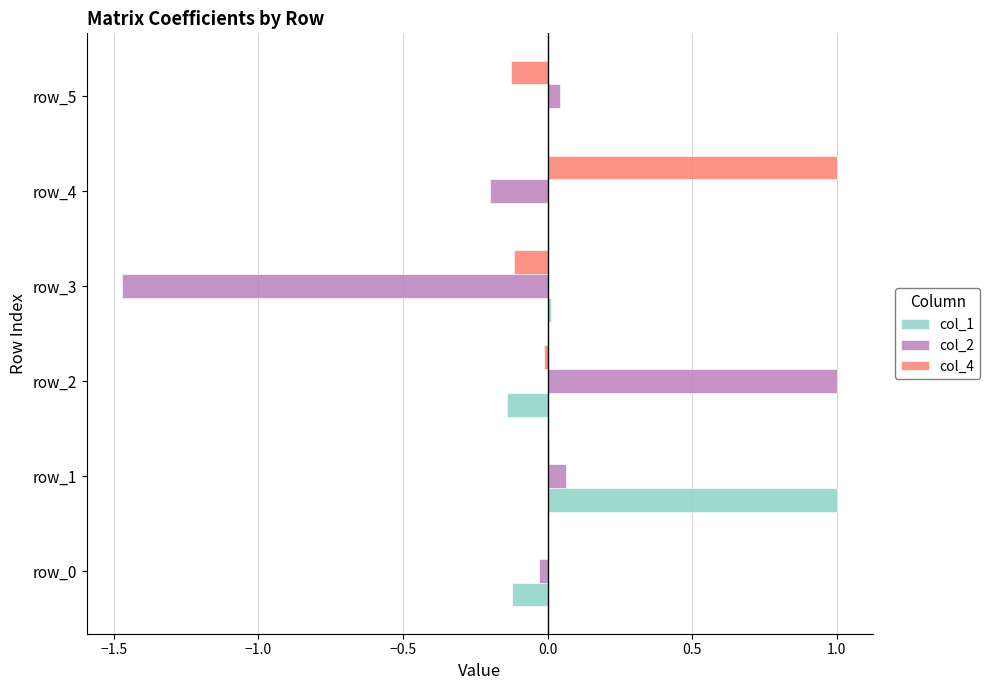

What is the sum of all col_2 values?

-0.6